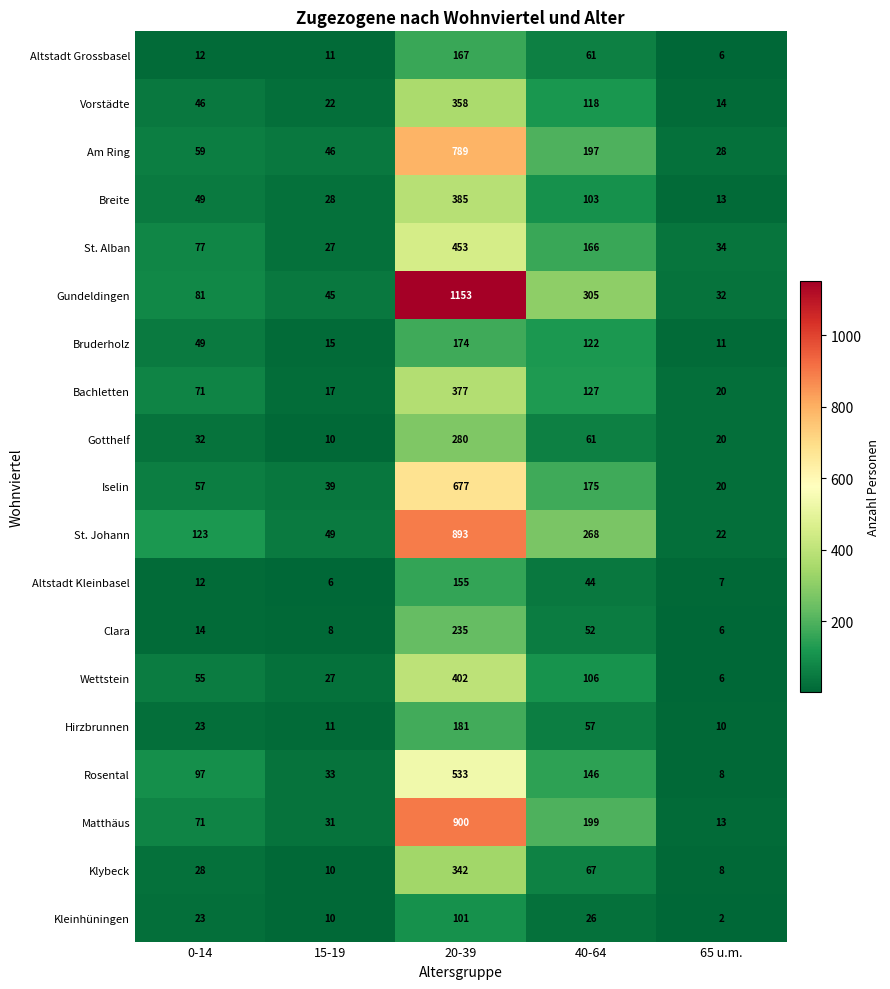

Which series has the largest total across all categories?

Gundeldingen